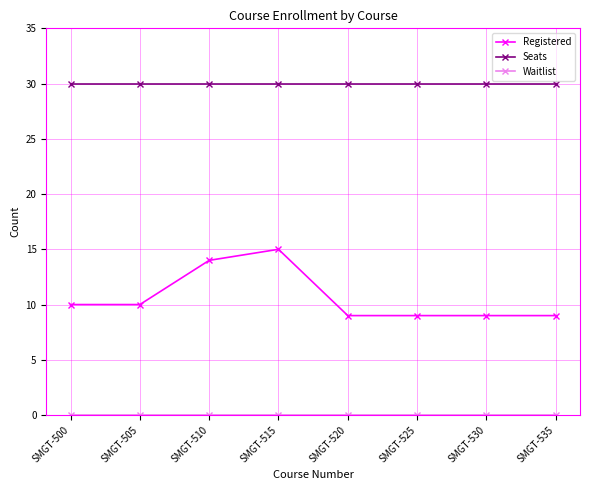

Which series has the largest total across all categories?

Seats